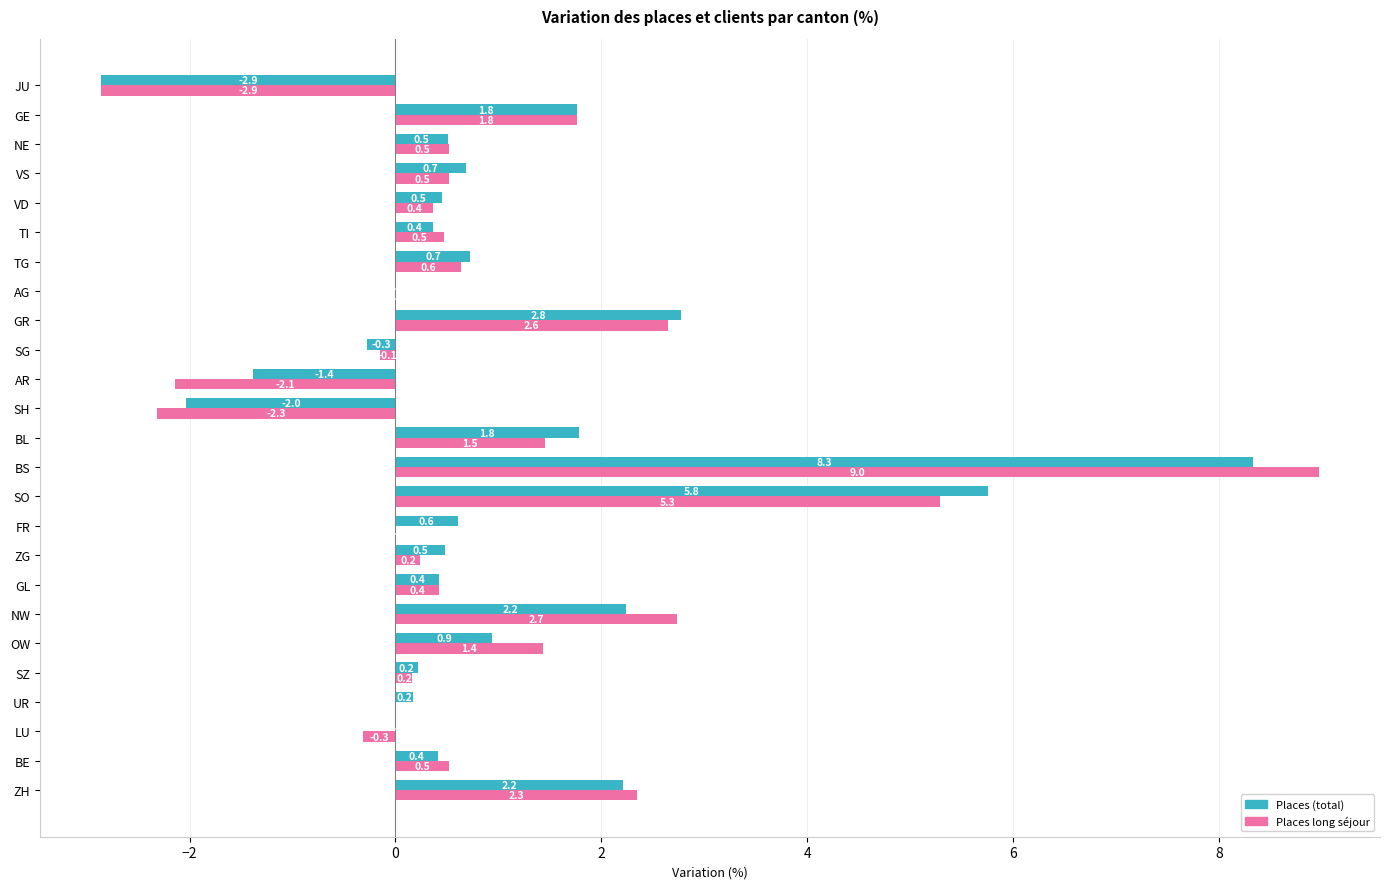

What is the smallest value displayed?

-2.9